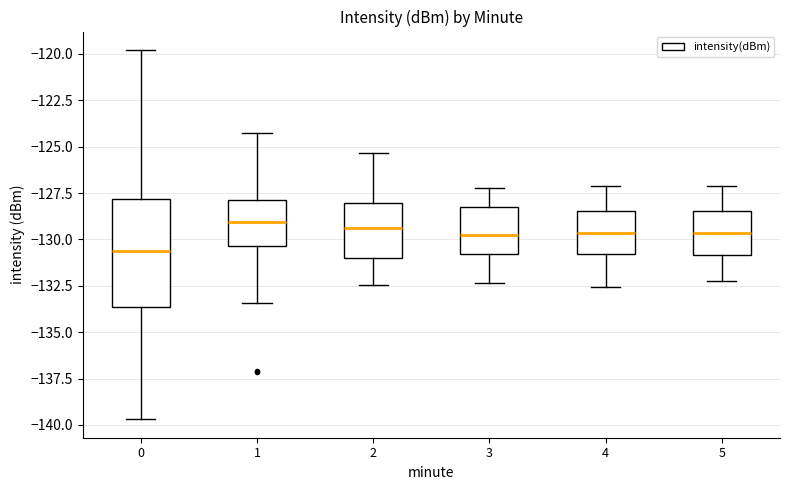

Which box's median line is the lowest?

0